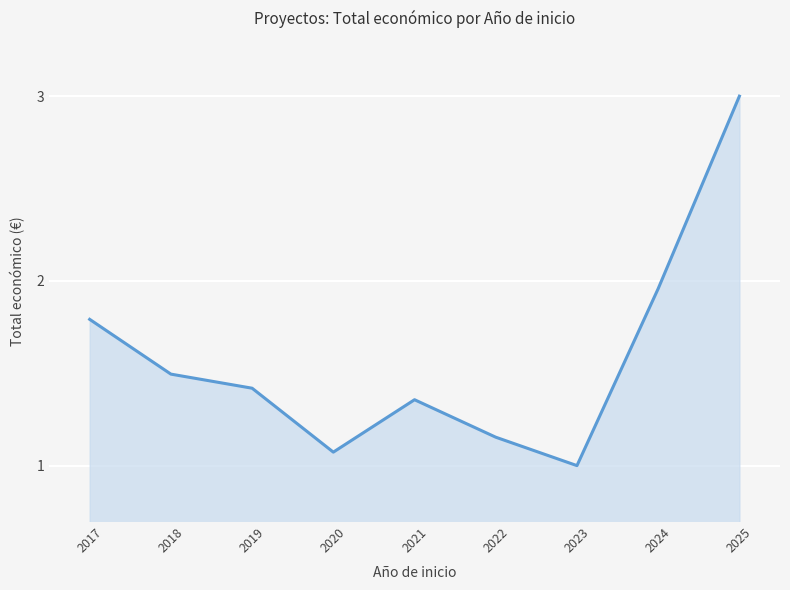

Does the chart display data point markers on the line(s)?

No